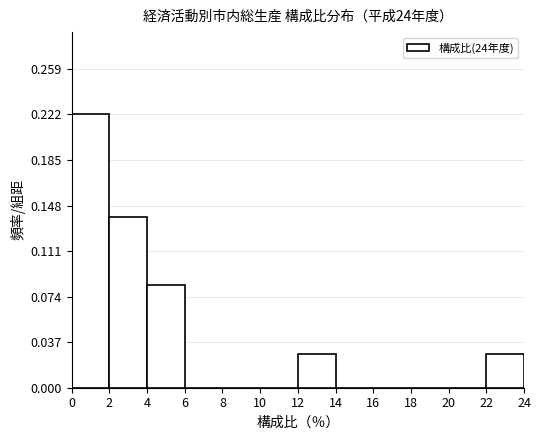

Reading left to right, list every bar in this chart as the range it spans on the x-axis followed by its height. The values are not printed on the chart, so give them approximately, as read against the axis.

0 to 2: 0.220
2 to 4: 0.140
4 to 6: 0.085
6 to 8: 0
8 to 10: 0
10 to 12: 0
12 to 14: 0.030
14 to 16: 0
16 to 18: 0
18 to 20: 0
20 to 22: 0
22 to 24: 0.030